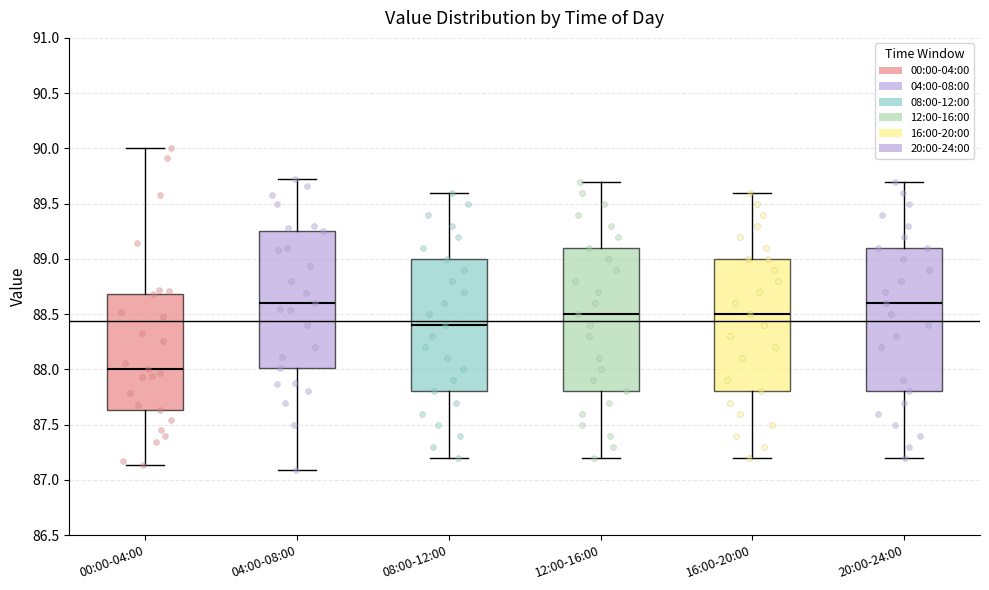

Which box's median line is the lowest?

00:00-04:00